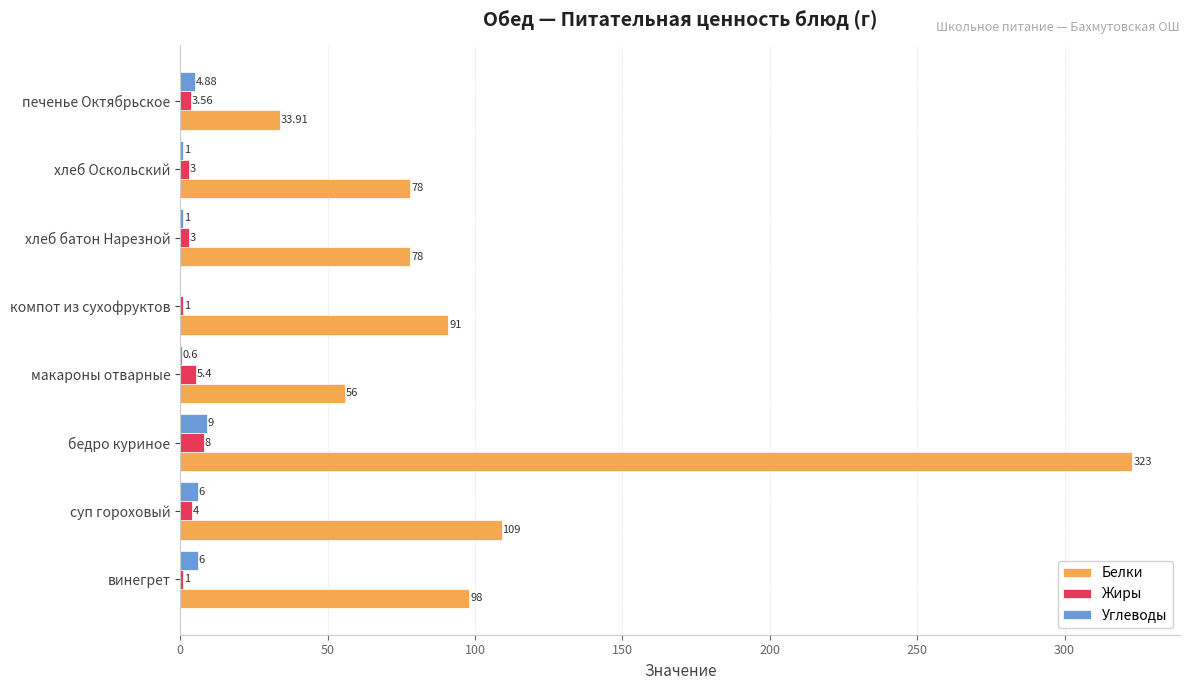

Is the value of Углеводы at хлеб батон Нарезной greater than the value of Жиры at суп гороховый?

No